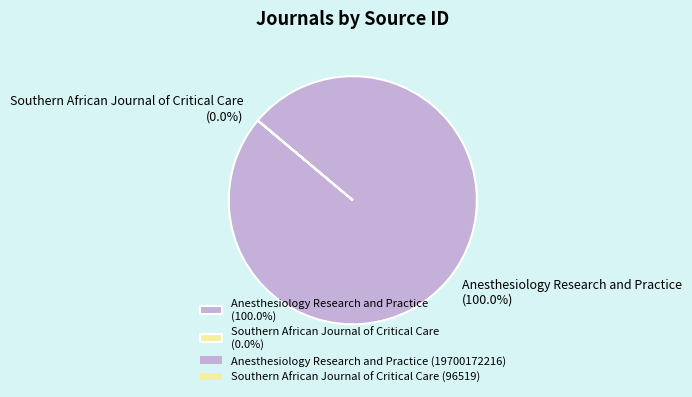

Which slice is the largest?

Anesthesiology Research and Practice